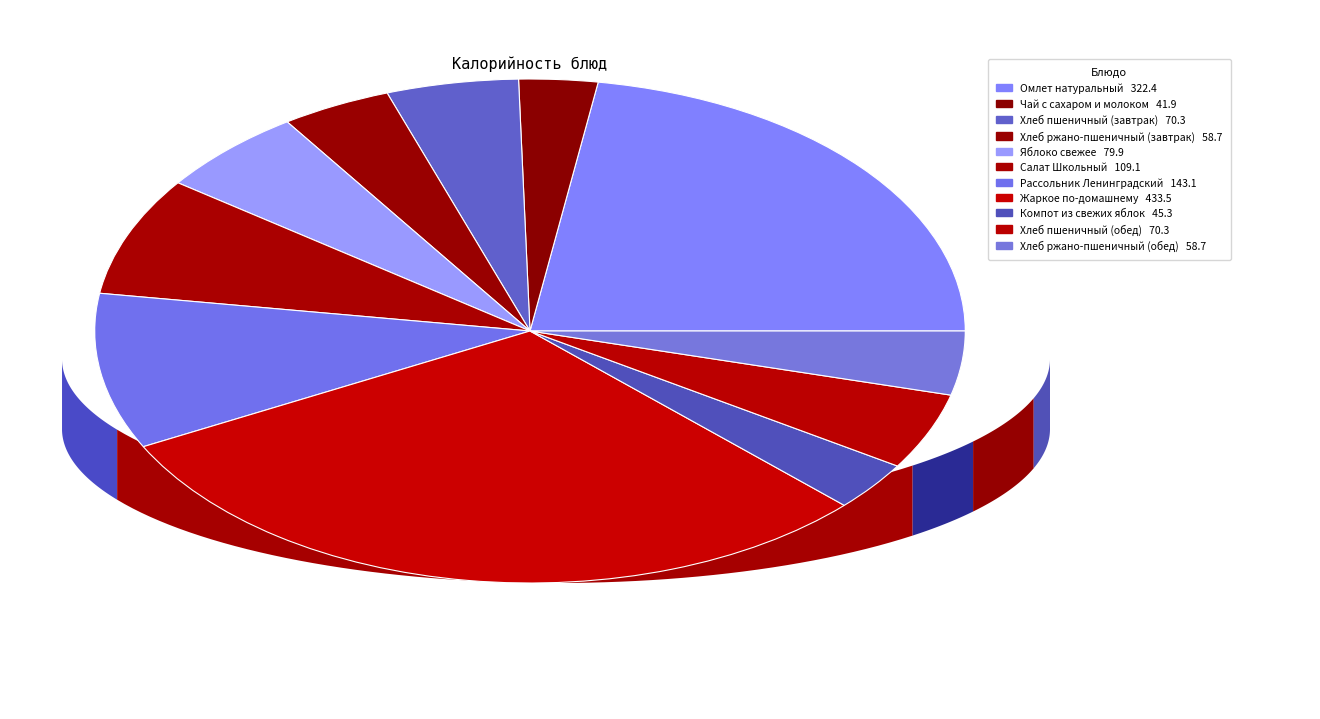

Does Хлеб ржано-пшеничный (завтрак) represent more than half of the total?

No